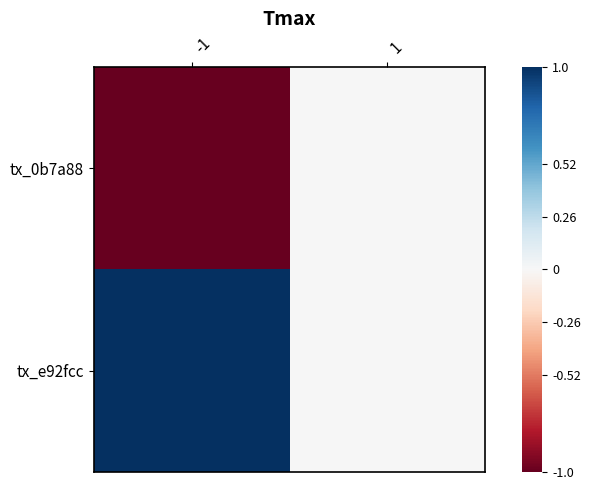

Reading left to right, transcribe all the data shown in this chart.

tx_0b7a88: -1=-1	1=0
tx_e92fcc: -1=1	1=0